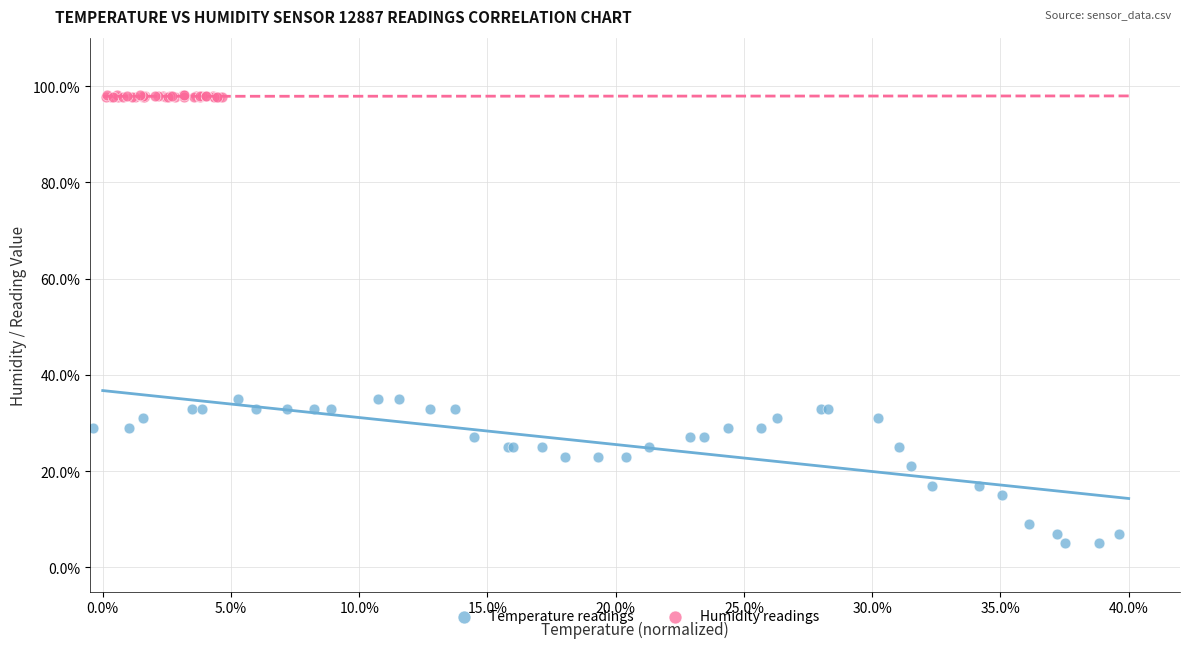

Which series reaches the minimum Y coordinate?

Temperature readings